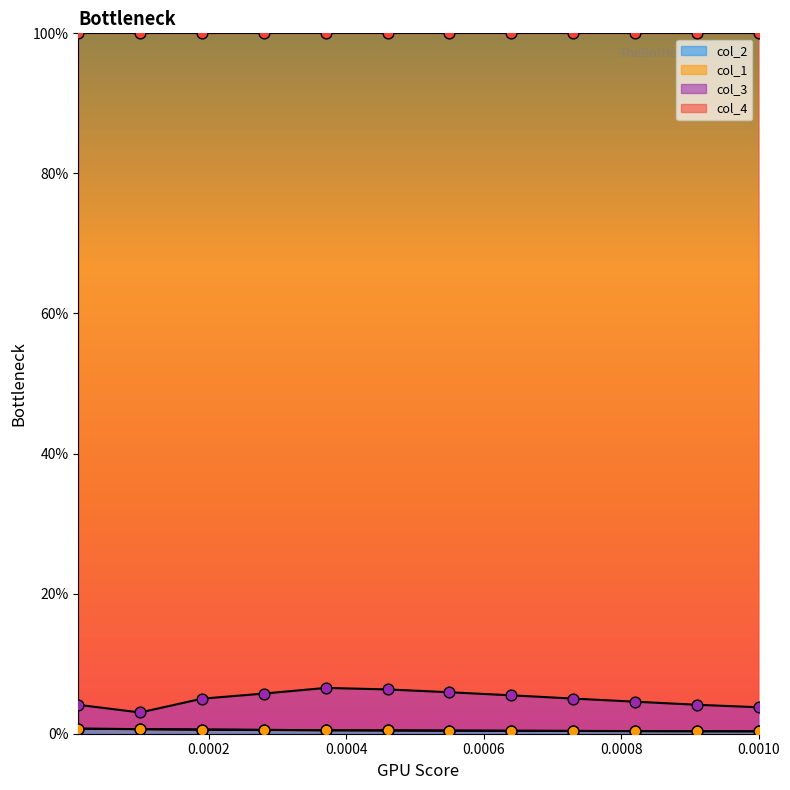

Which series has the widest spread of Y values?

col_3 line